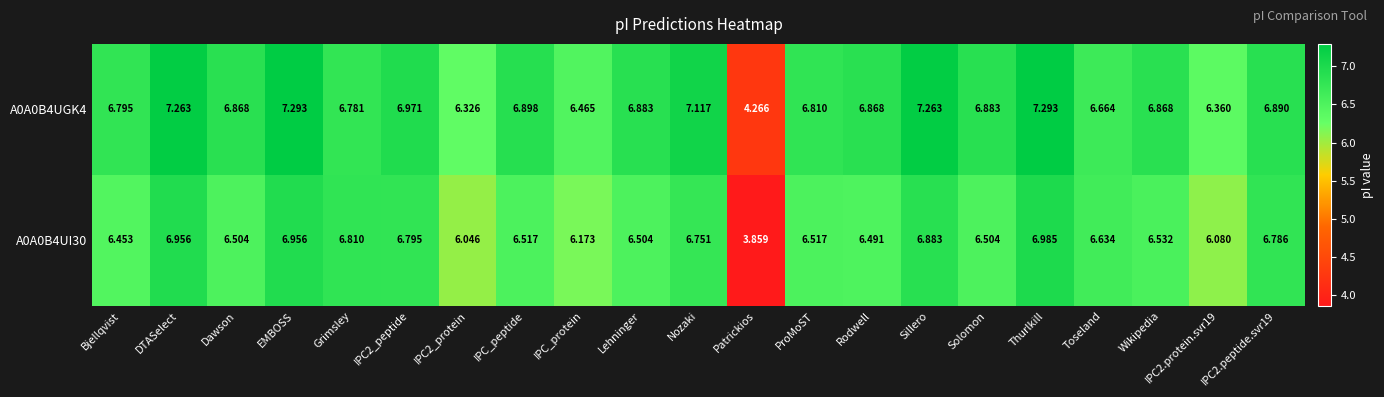

Rank the series by their maximum value, from highest to lowest.

A0A0B4UGK4, A0A0B4UI30